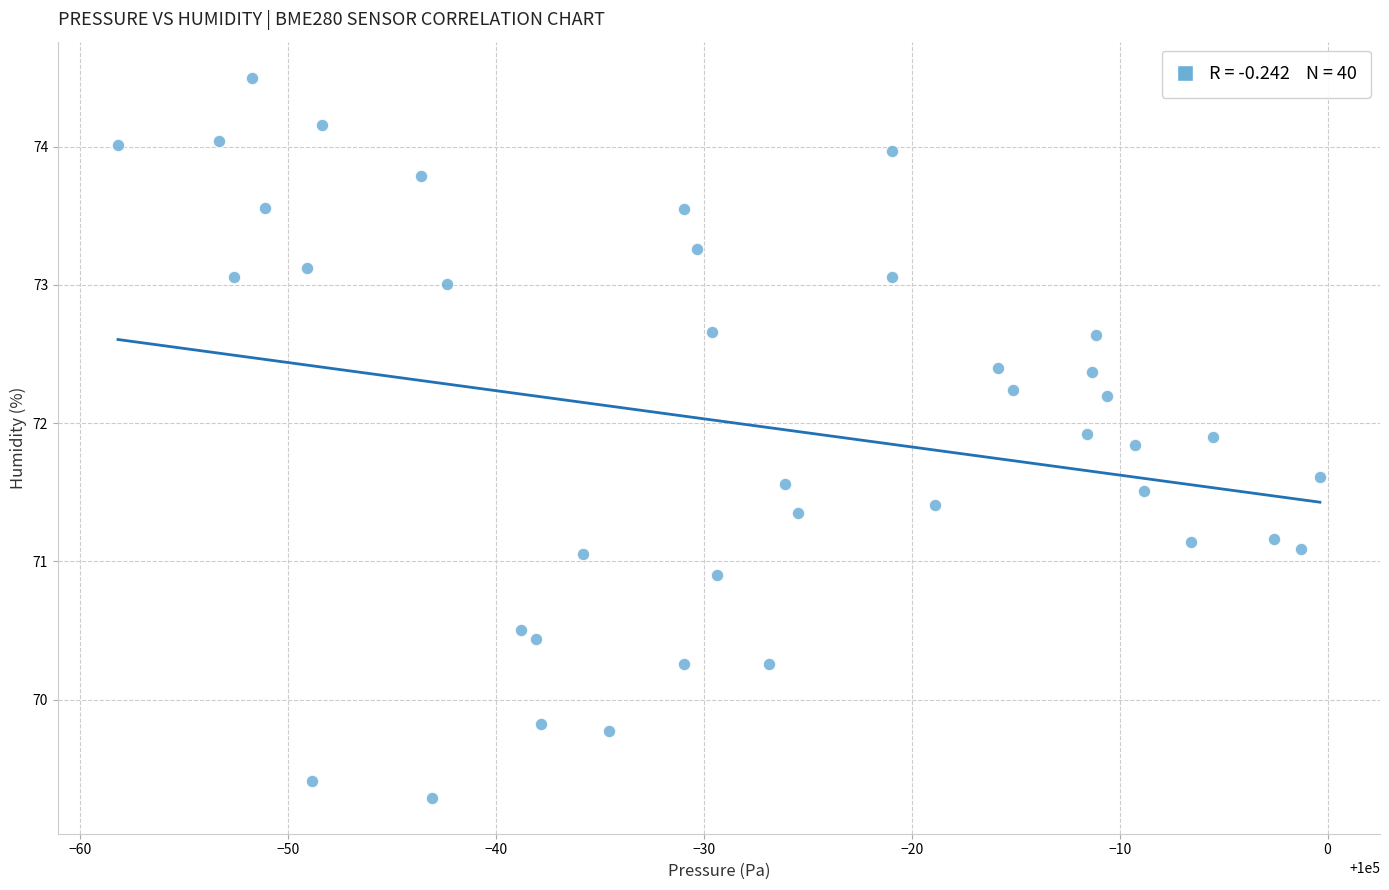

What is the range of X values (max minus min)?

57.8